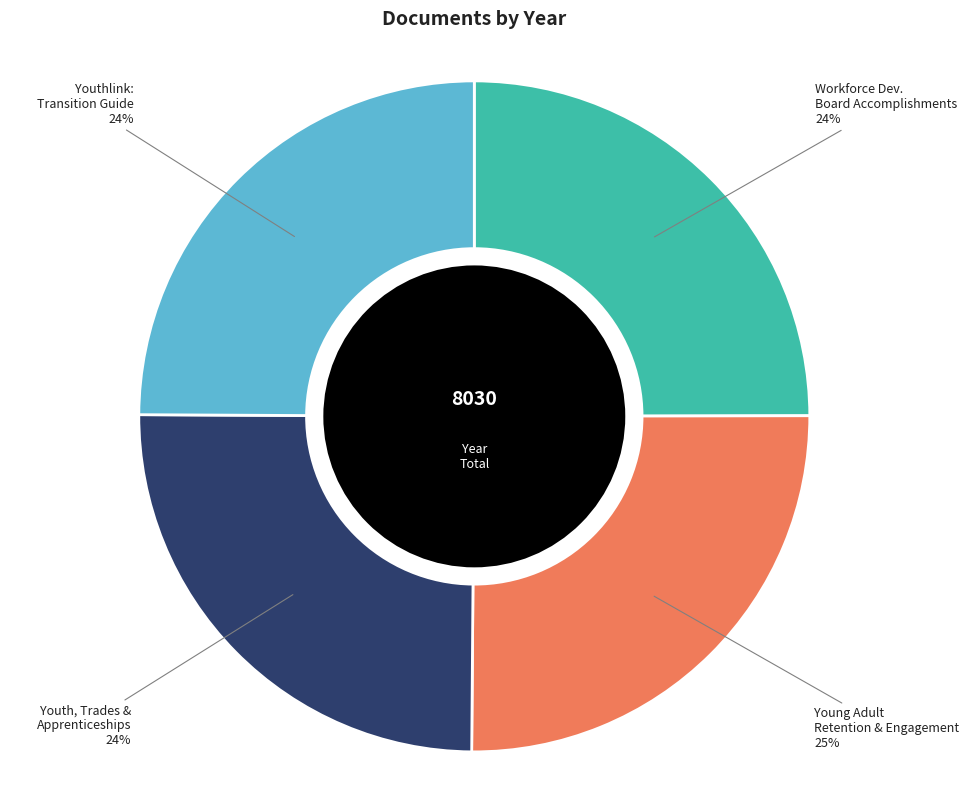

What is the smallest slice in the pie chart?

Youthlink: helping you make the transition